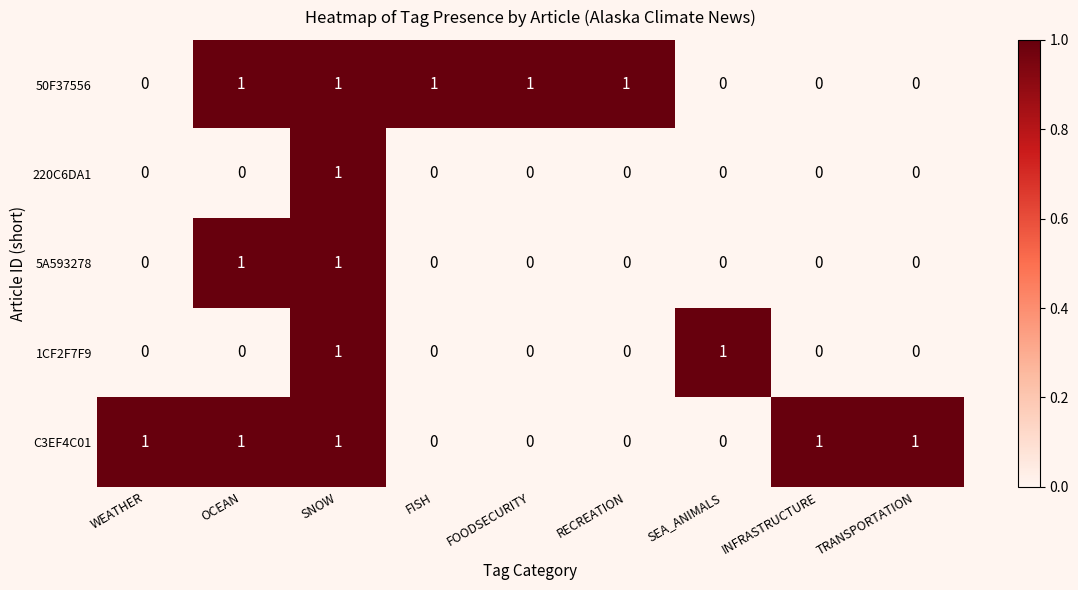

How many values in 5A593278 are above zero?

2